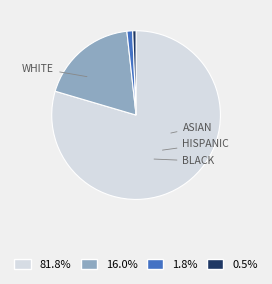

Which category accounts for the majority?

WHITE